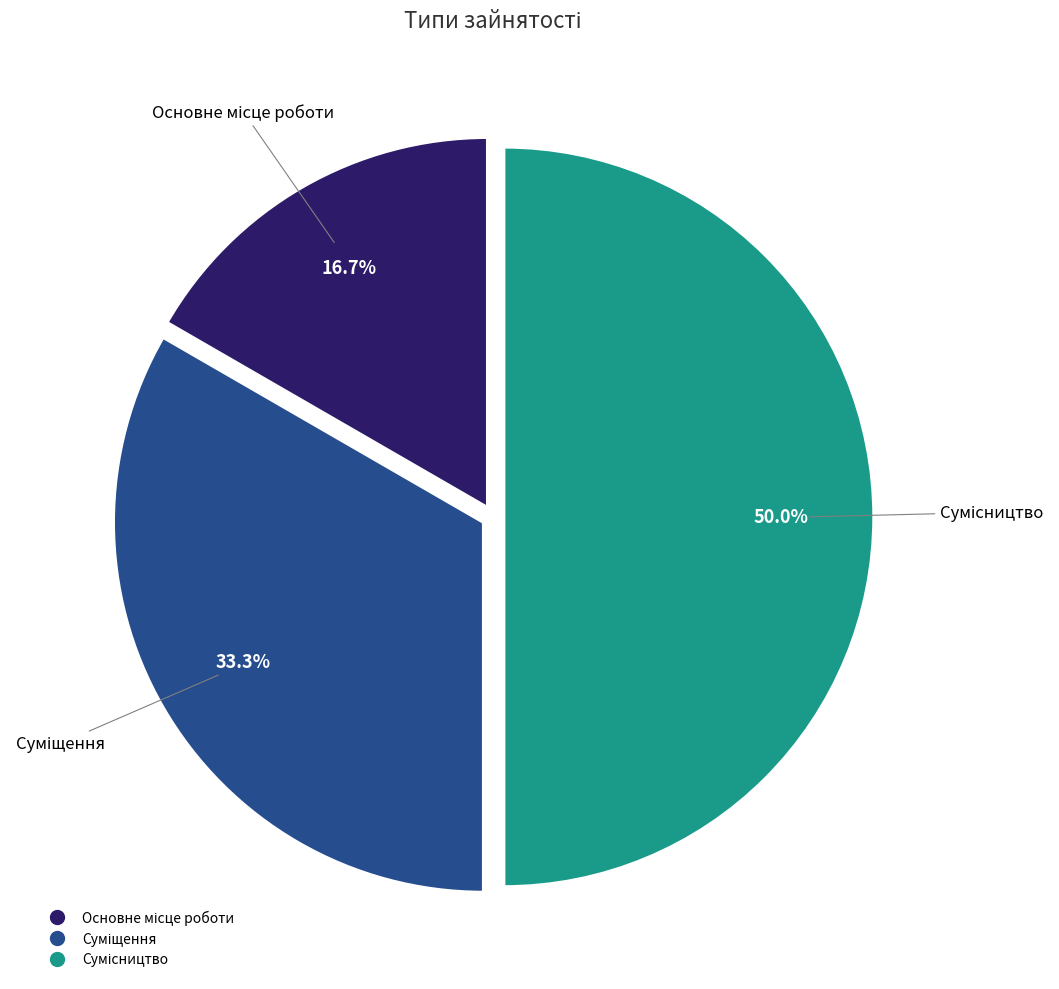

Which category has the smallest portion of the pie?

Основне місце роботи